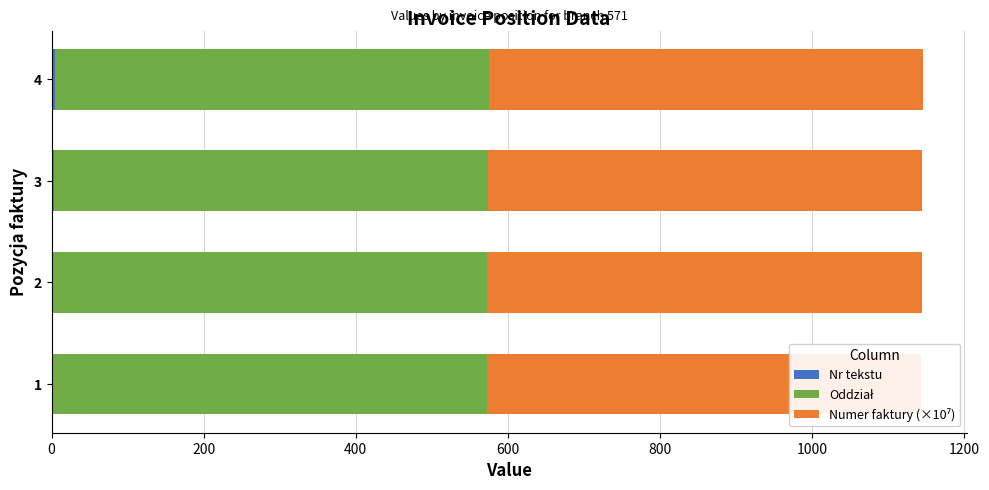

What is the difference between the highest and lowest values at 600?

3.4